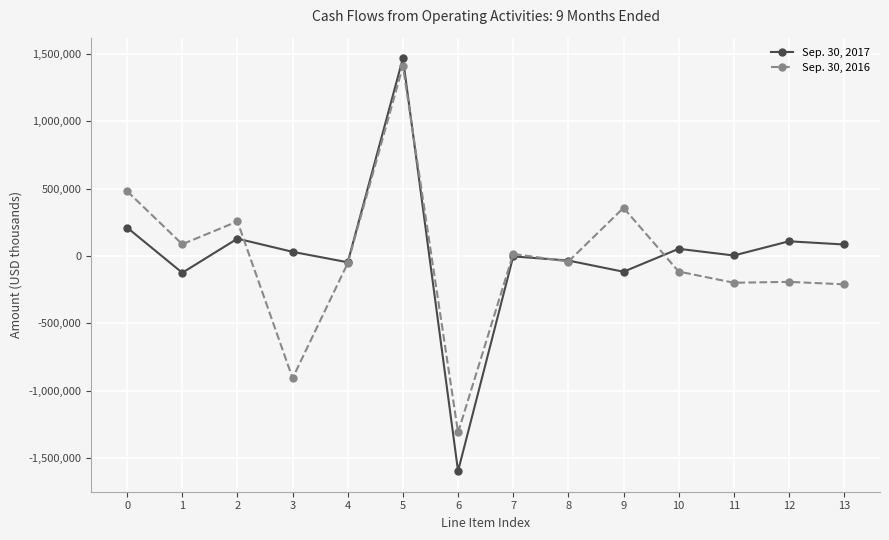

What is the difference between the maximum and second lowest values in the Sep. 30, 2016 series?

2313948